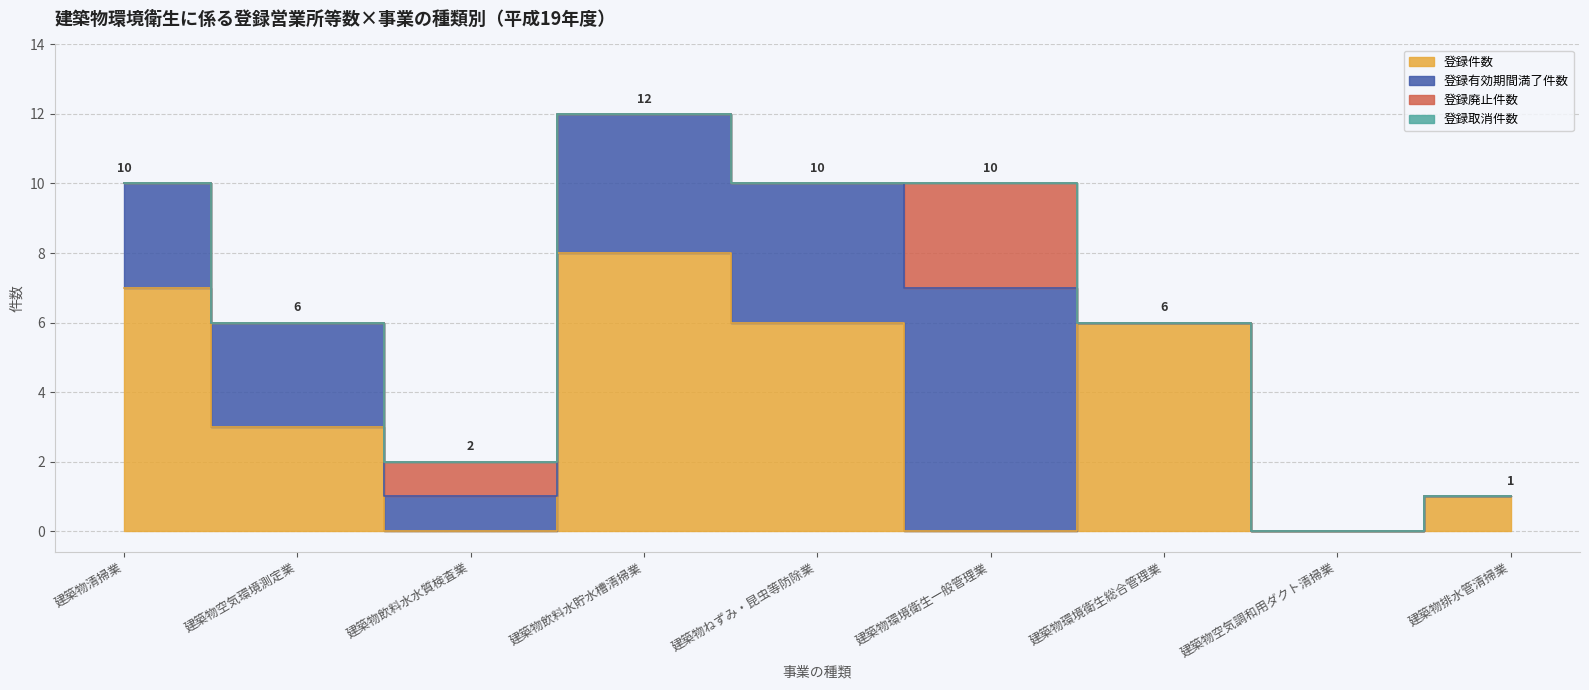

What are all the series names shown in the legend?

登録件数, 登録有効期間満了件数, 登録廃止件数, 登録取消件数